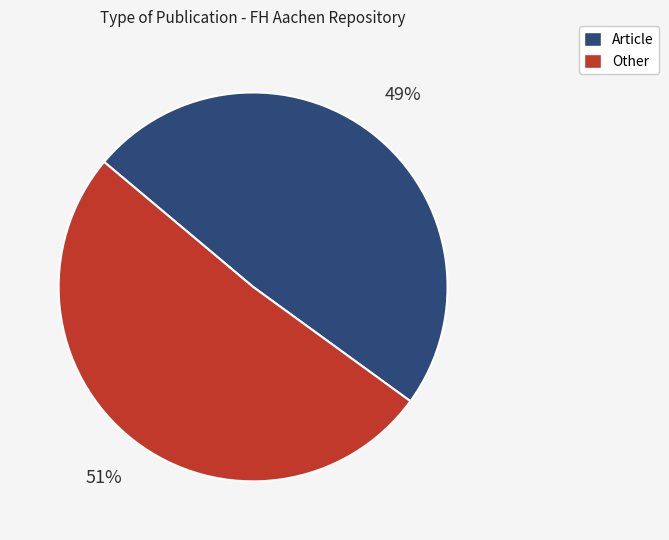

Is there any slice that represents more than half of the pie?

Yes